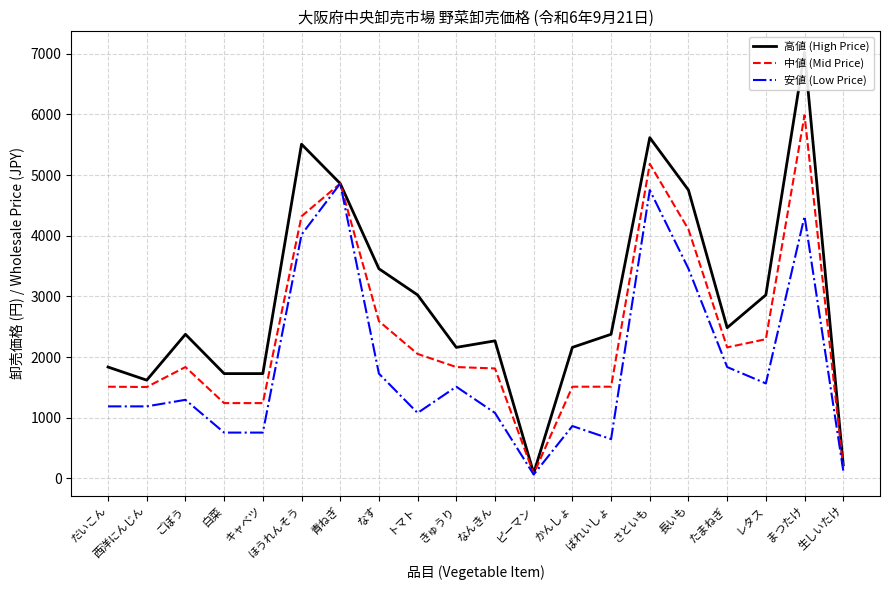

How many interior local peaks does the 安値 (Low Price) series have?

6